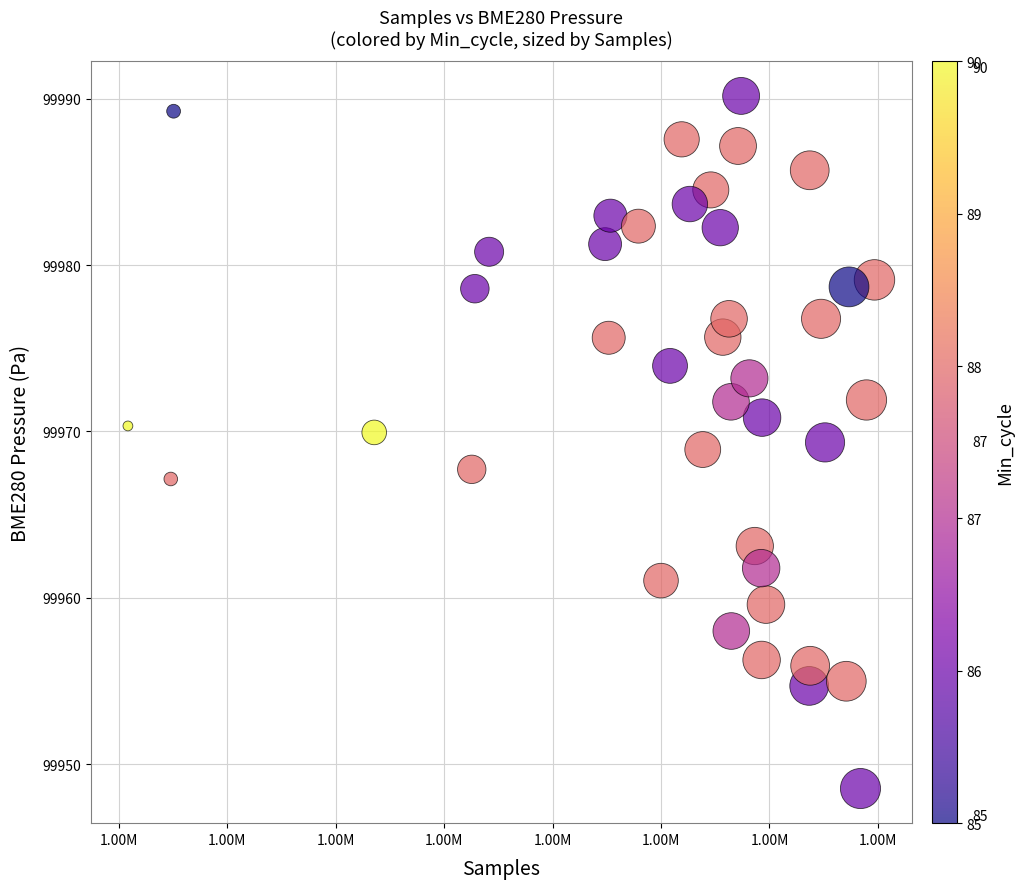

What is the range of Y values (max minus min)?

41.6